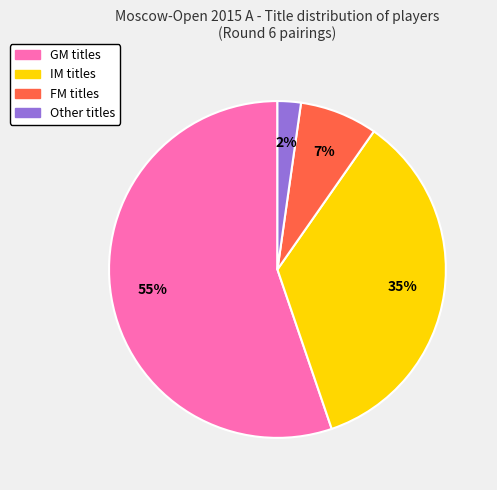

Which category accounts for the majority?

GM